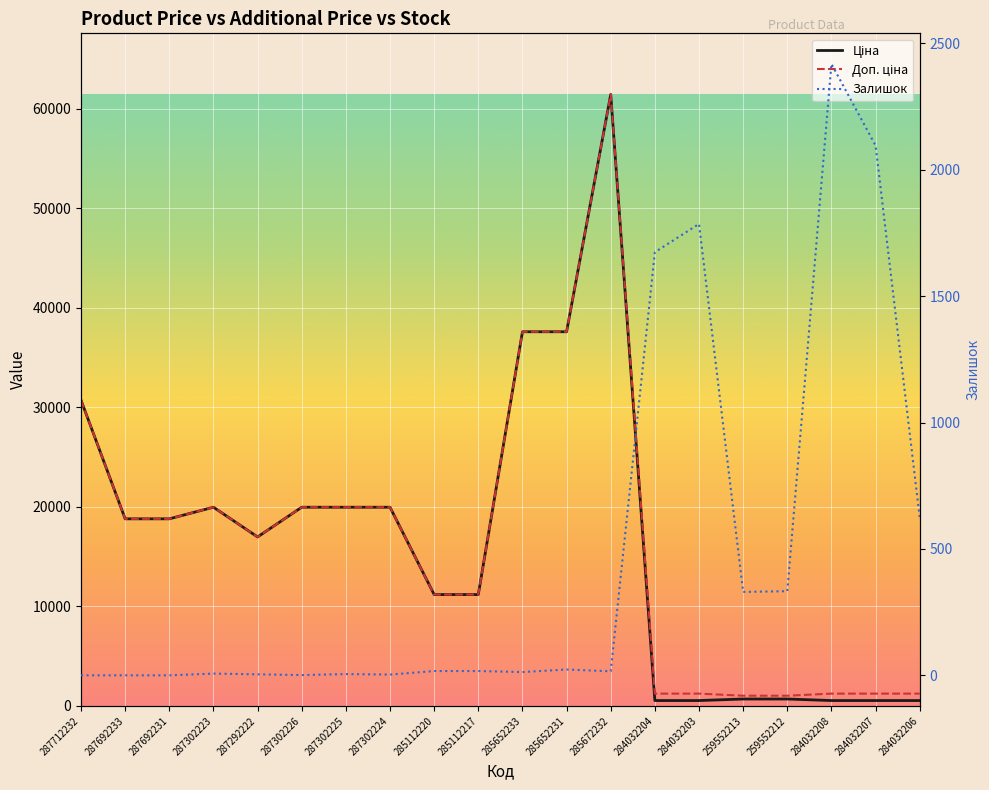

How many positive values does the Залишок series have?

17